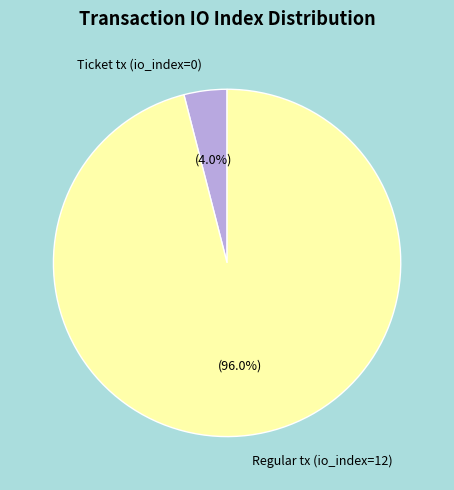

To the nearest percent, what is the difference between the Ticket tx (io_index=0) and Regular tx (io_index=12) slice percentages?

92%